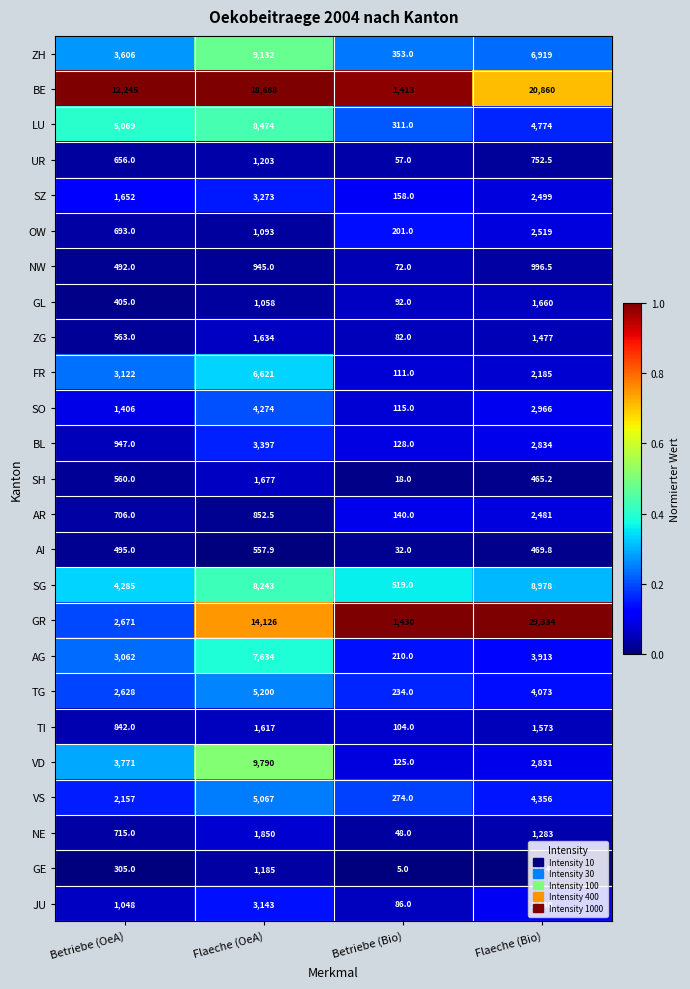

Which series has the largest total across all categories?

BE